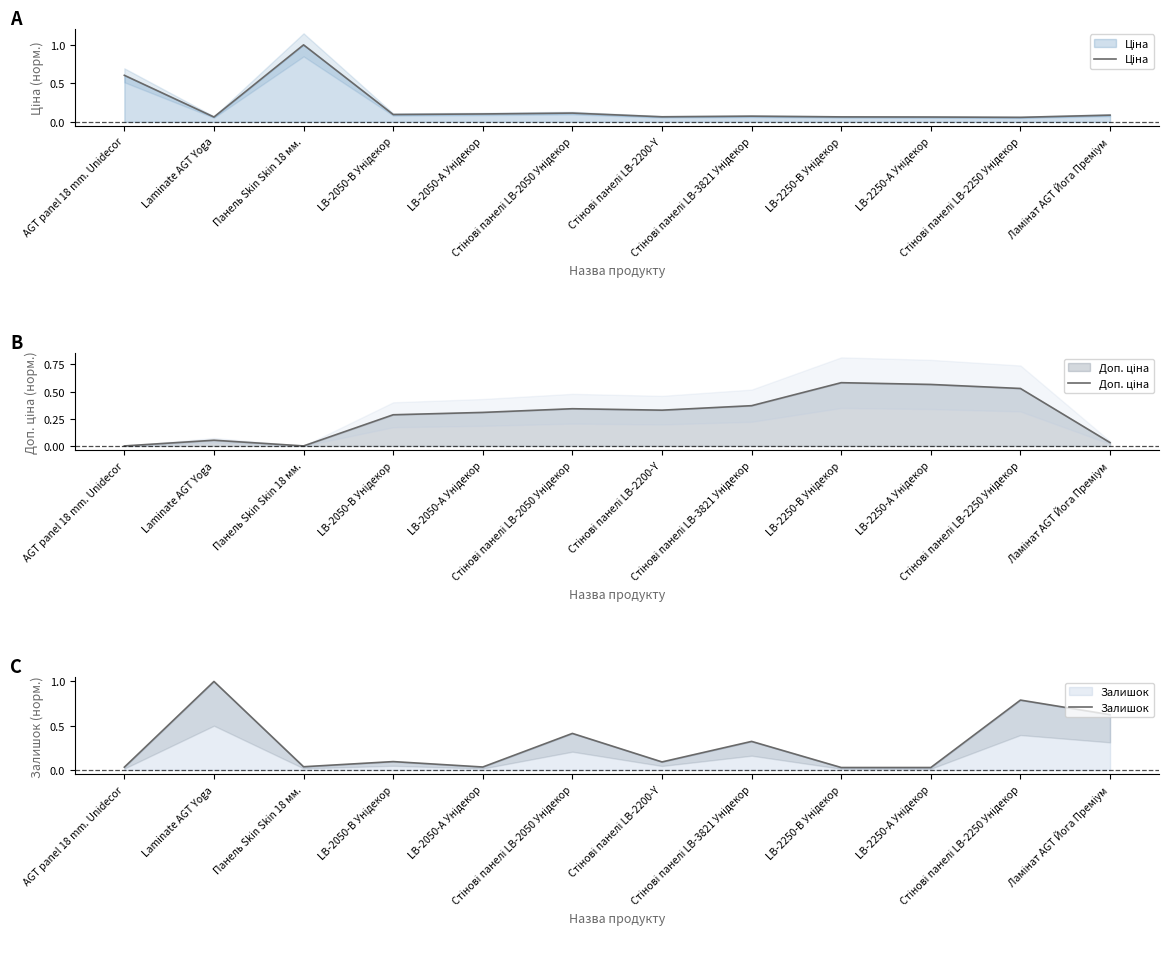

How many interior local peaks does the Доп. ціна series have?

3